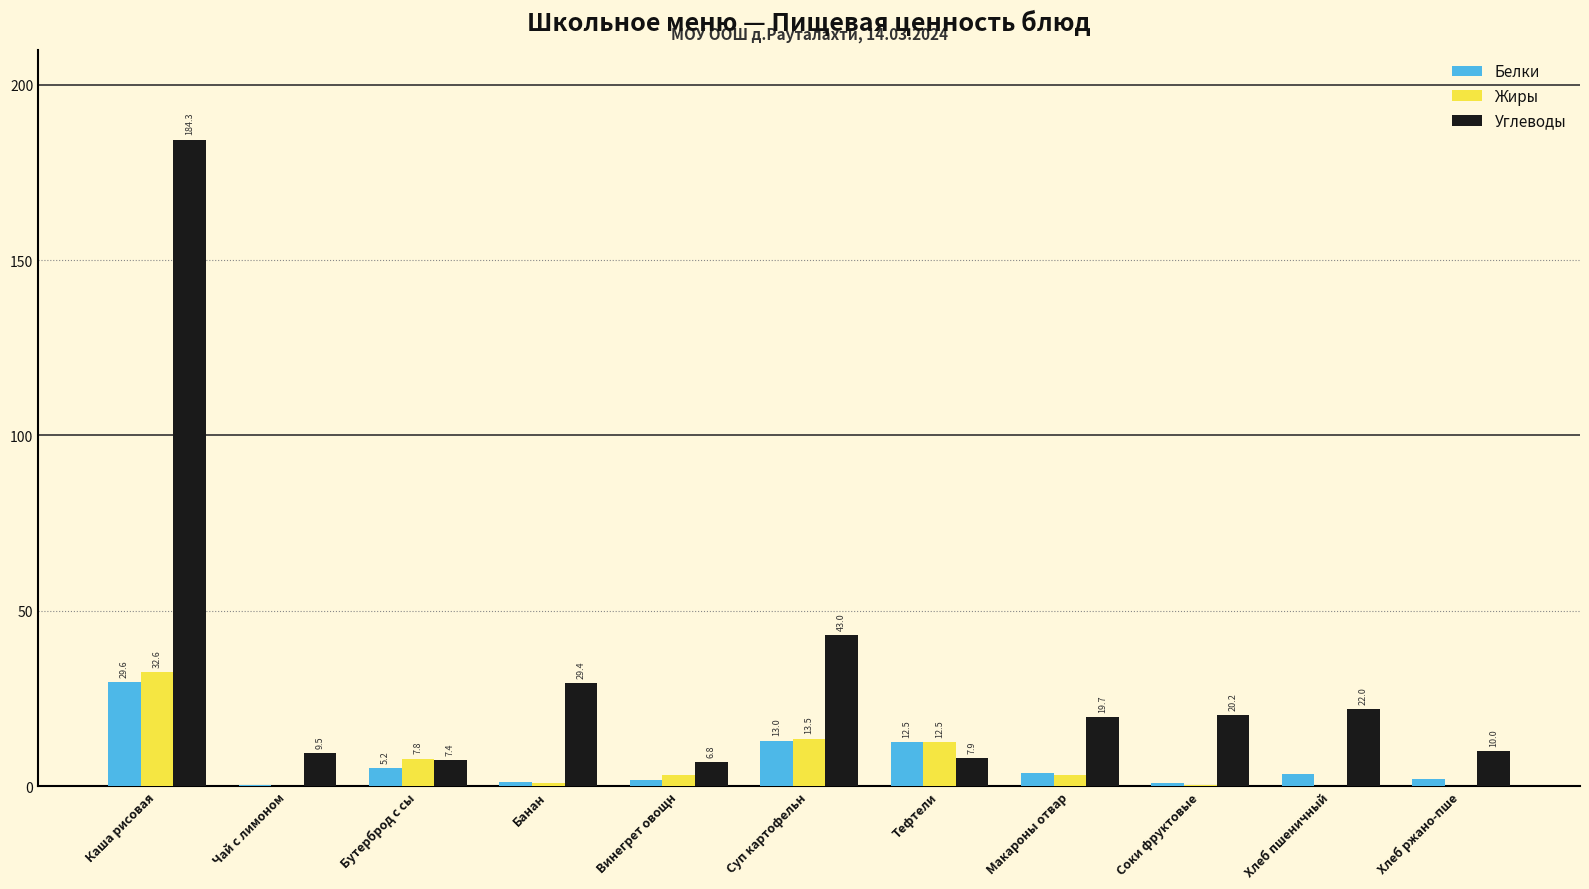

Is it true that Углеводы equals 43.0 at Суп картофельн?

True